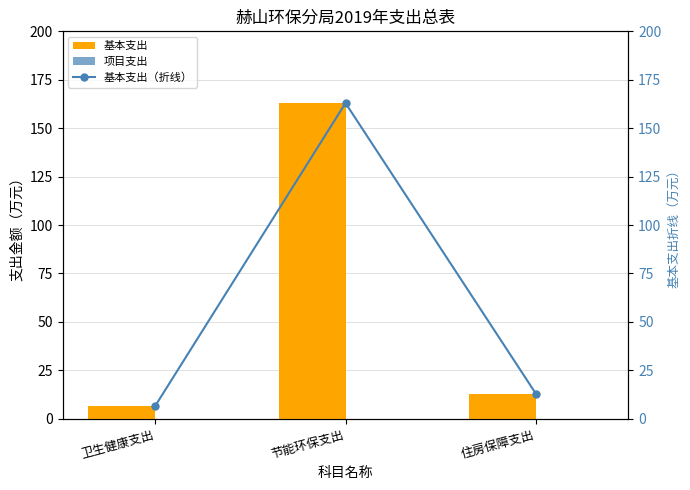

True or false: 基本支出 has a value of 12.8 at 住房保障支出.

True